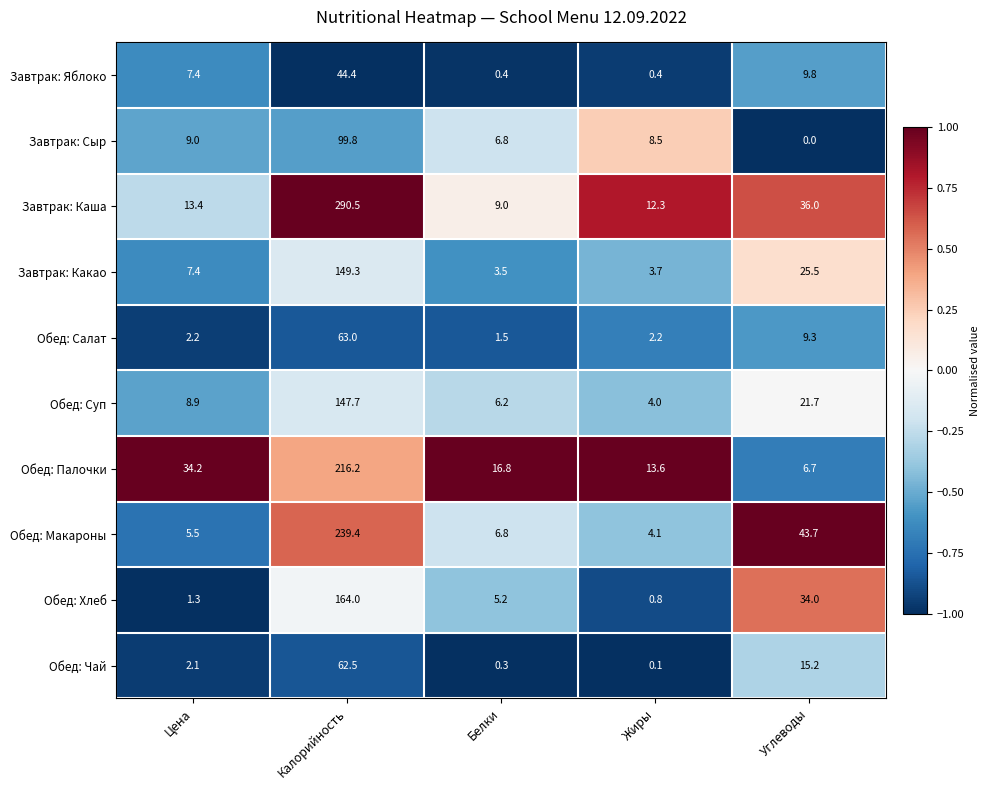

The value of Обед: Суп at Углеводы is 21.7. True or false?

True